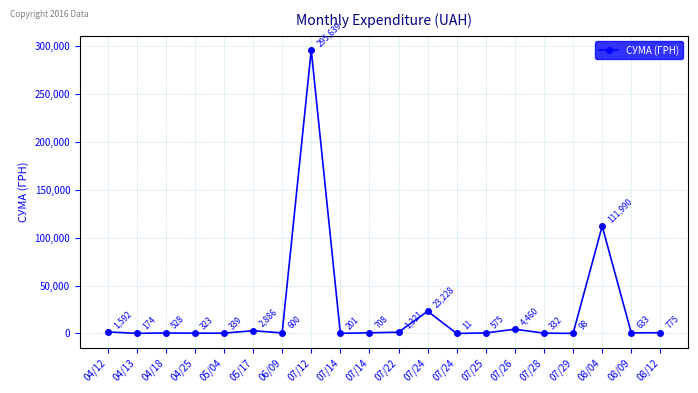

Is this an area chart (filled region under the line)?

No